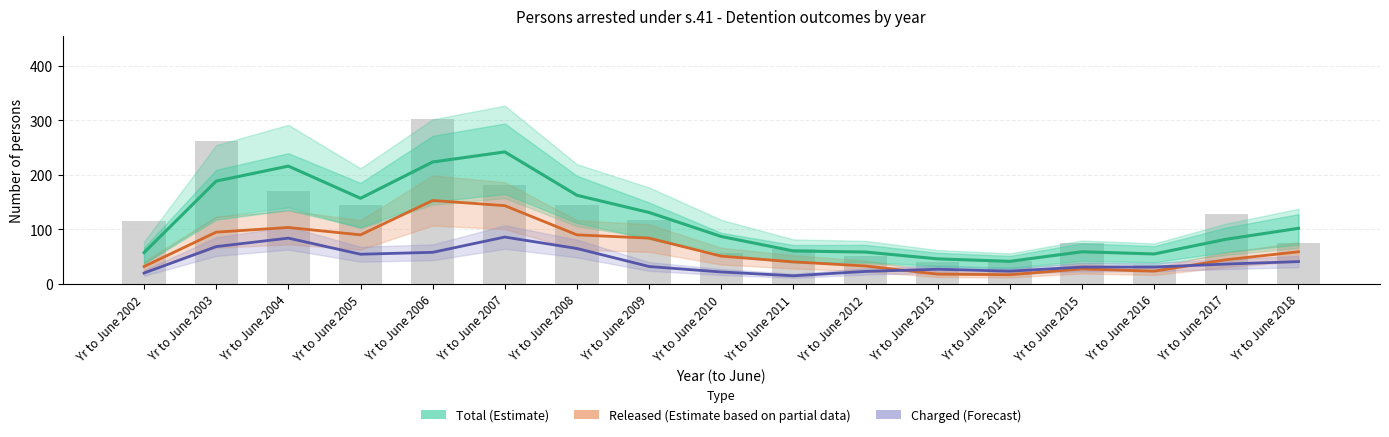

What is the value of the Released (Partial estimate) bar at the 15th from the left?

23.5